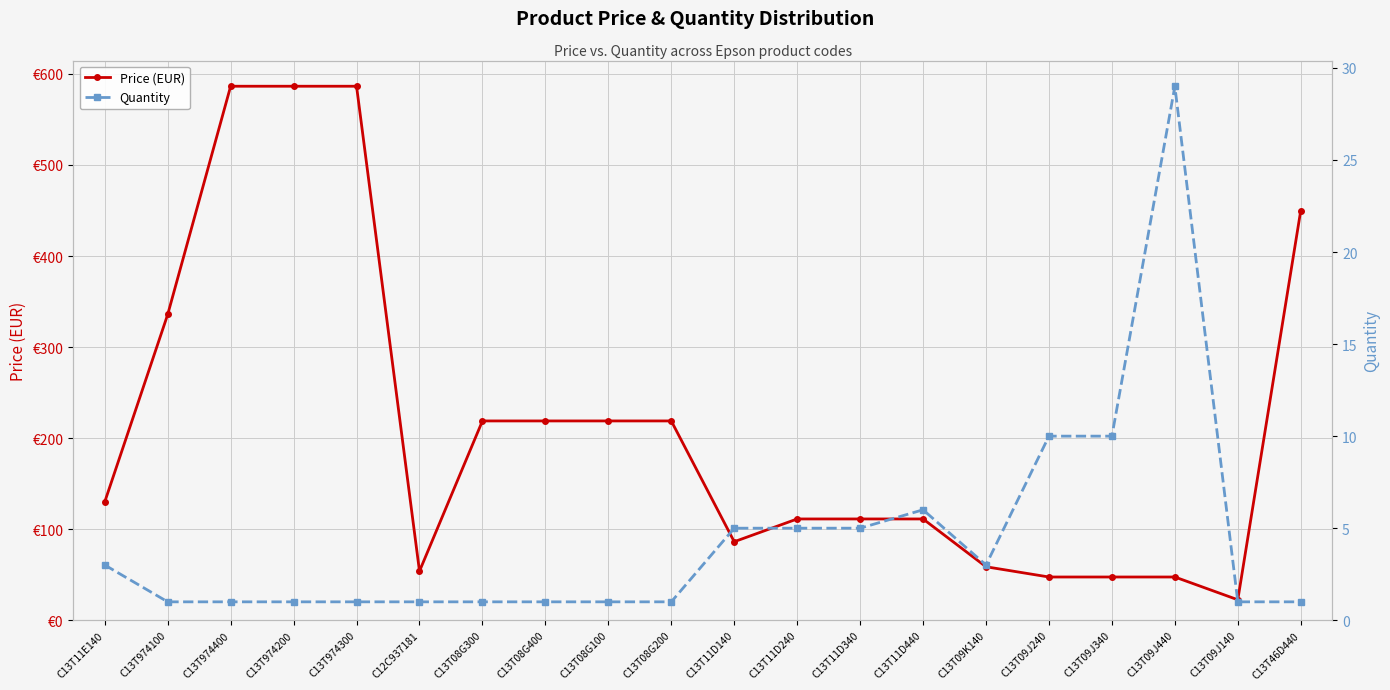

Rank the series by their average value, from lowest to highest.

Quantity, Price (EUR)